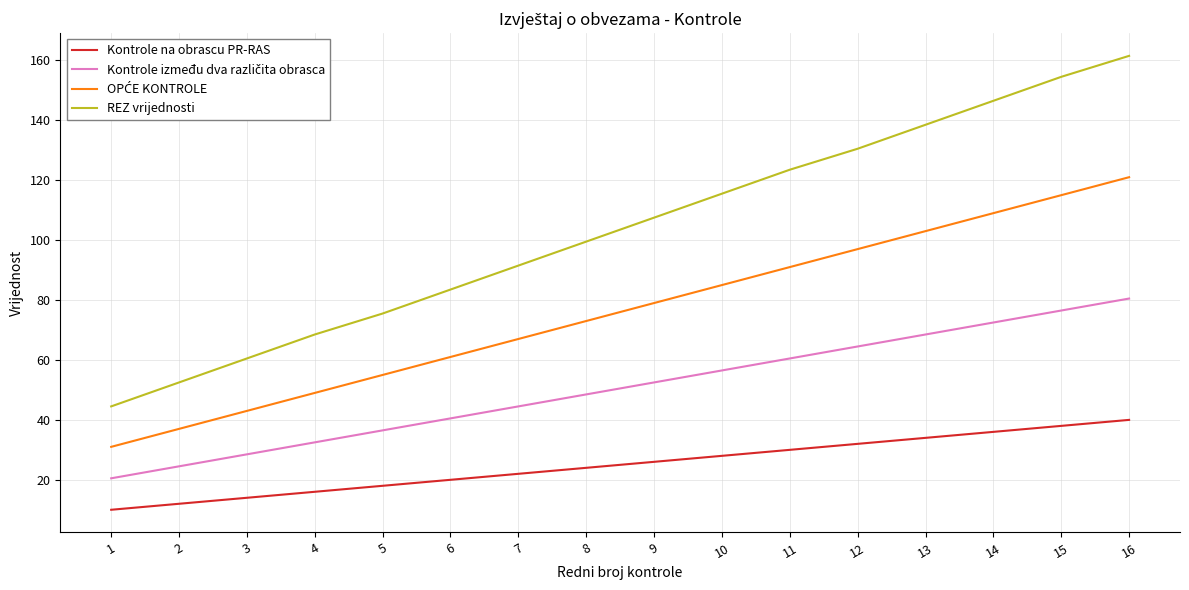

True or false: Kontrole na obrascu PR-RAS and REZ vrijednosti intersect in this chart.

False